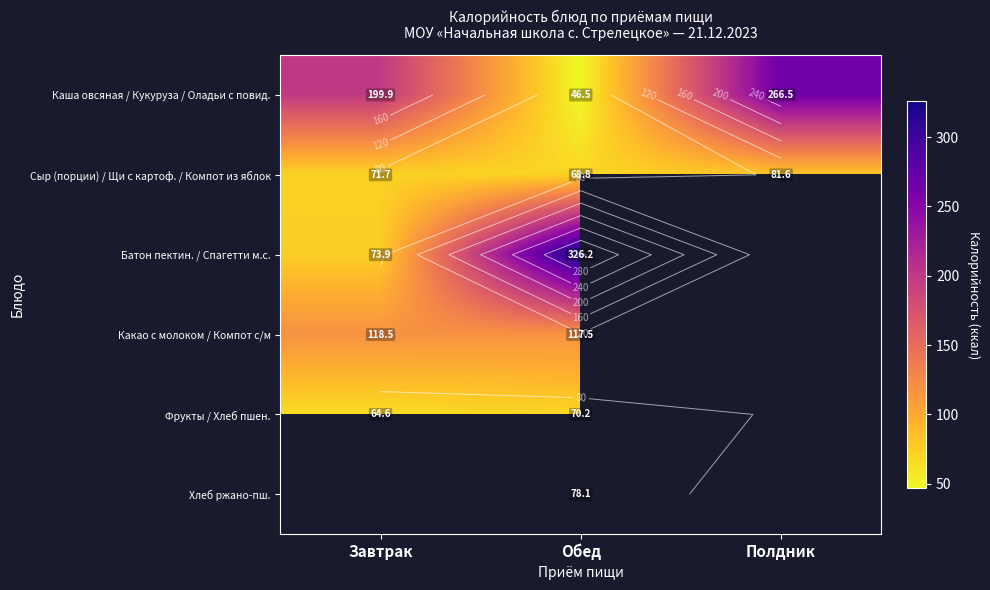

What is the average value of the Каша овсяная / Кукуруза / Оладьи с повид. series?

171.0